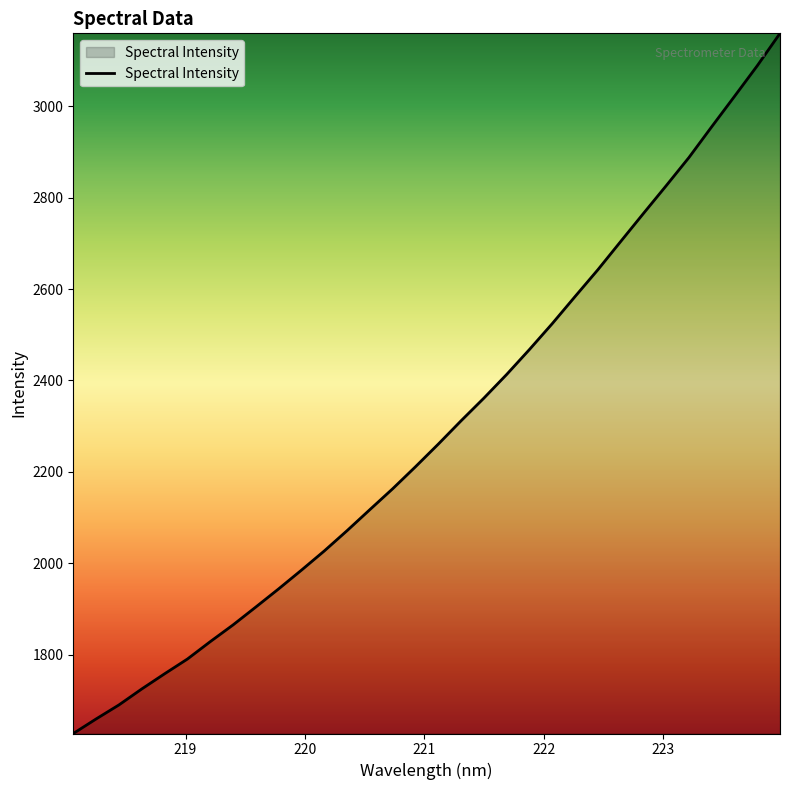

Does the chart have visible grid lines?

No